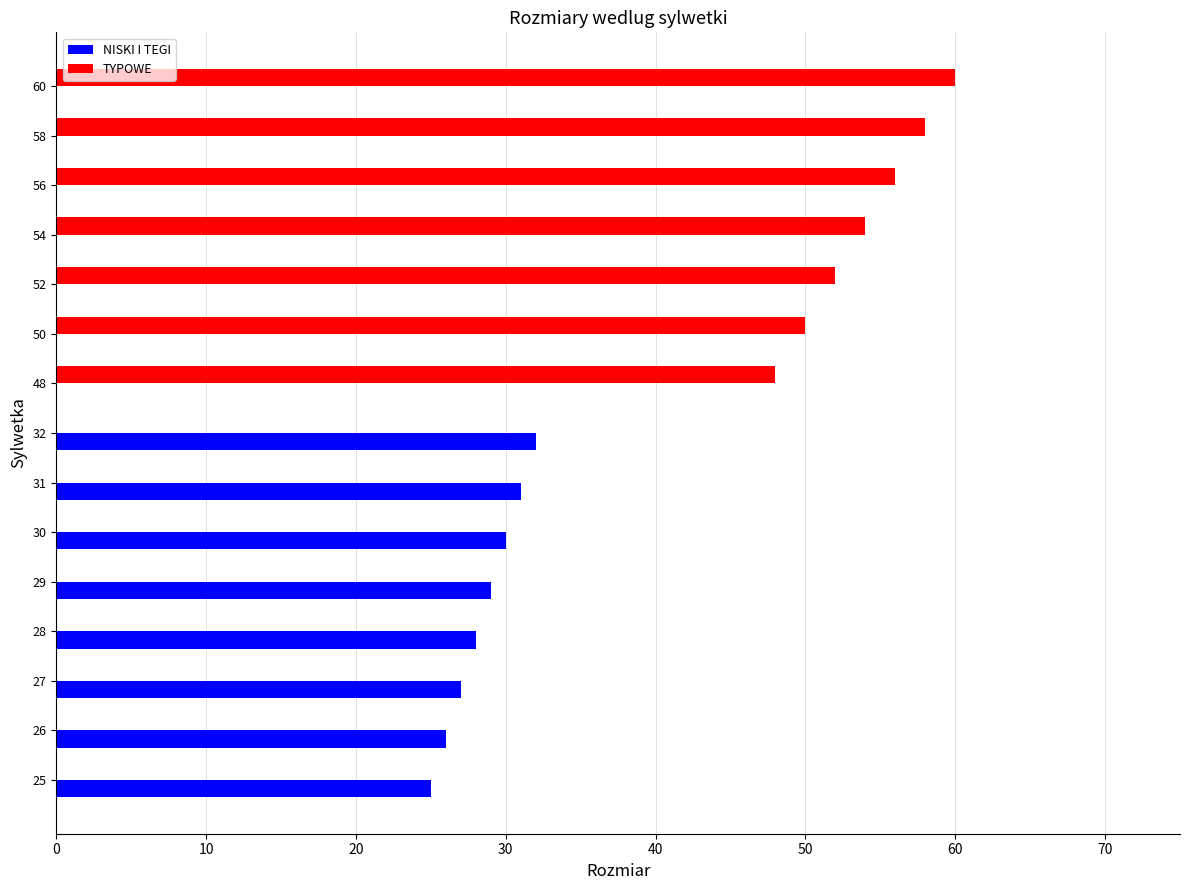

Which series changed the most between 28 and 52?

TYPOWE